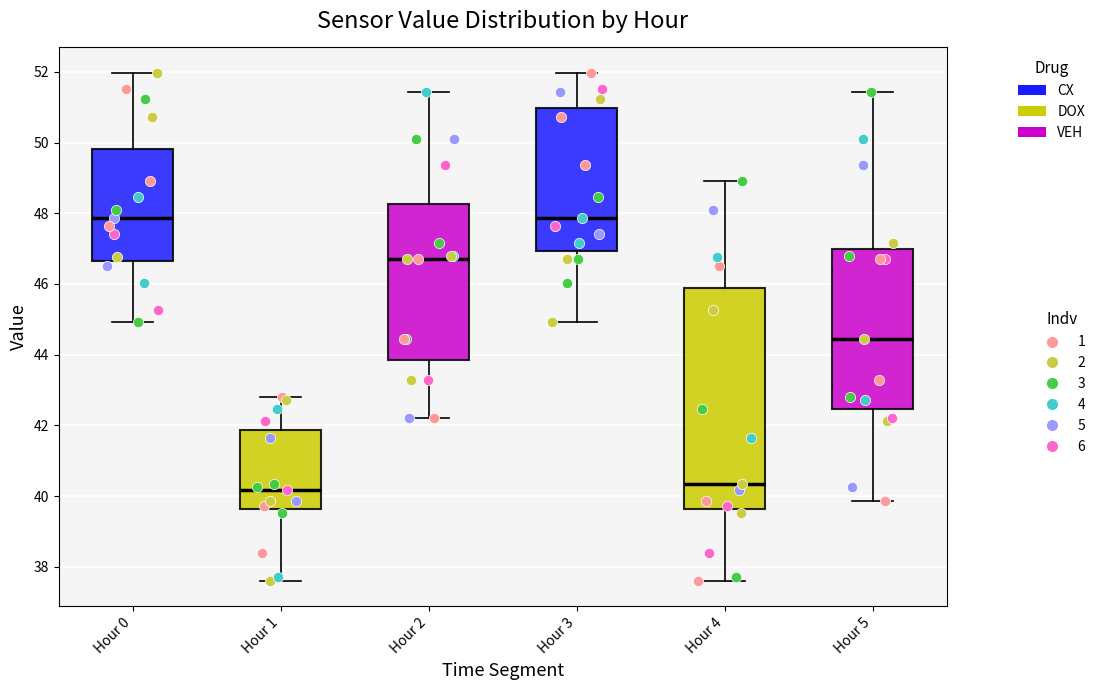

Reading left to right, transcribe this box plot: for each box, give where its median line is, the range the box spans, and where its two whiskers end, as read against the y-axis. The values are not printed on the chart, so give them approximately, as read against the axis.

Hour 0: median 47.8, box 46.6 to 49.8, whiskers 45.0 to 52.0
Hour 1: median 40.2, box 39.6 to 41.8, whiskers 37.6 to 42.8
Hour 2: median 46.8, box 43.8 to 48.2, whiskers 42.2 to 51.4
Hour 3: median 47.8, box 47.0 to 51.0, whiskers 45.0 to 52.0
Hour 4: median 40.4, box 39.6 to 45.8, whiskers 37.6 to 49.0
Hour 5: median 44.4, box 42.4 to 47.0, whiskers 39.8 to 51.4